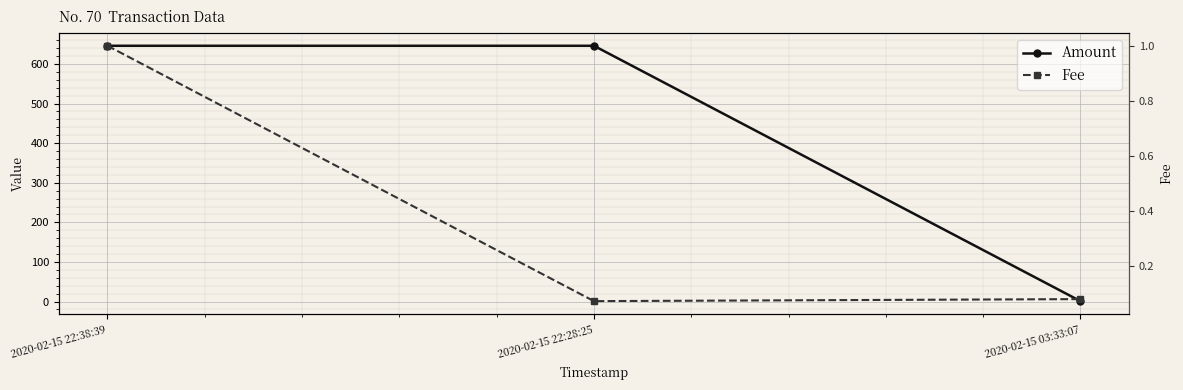

What is the label of the 3rd point from the left?

2020-02-15 03:33:07